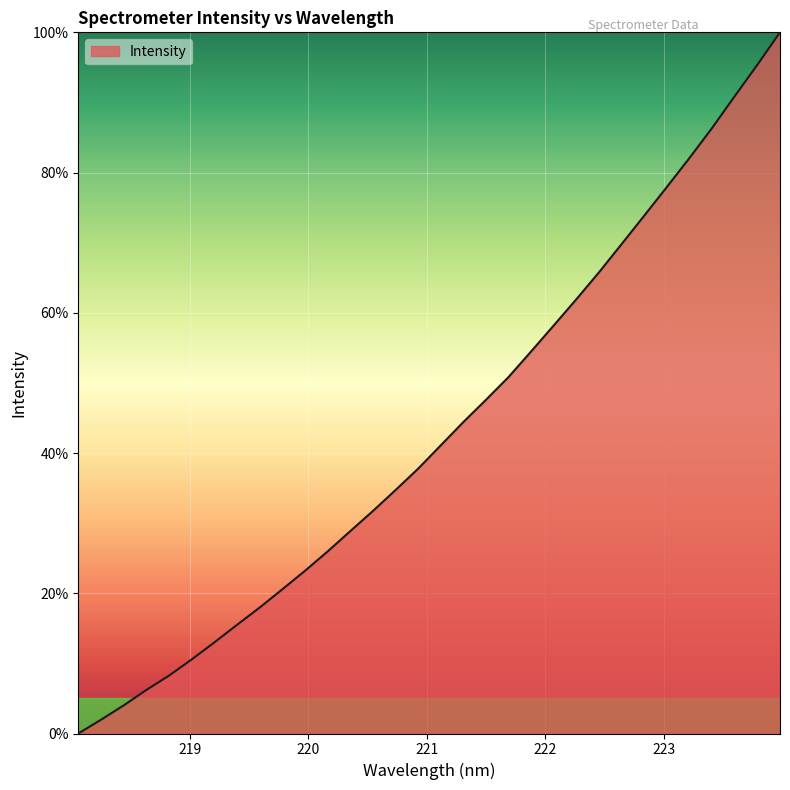

What is the difference between the maximum and minimum values?

100.0